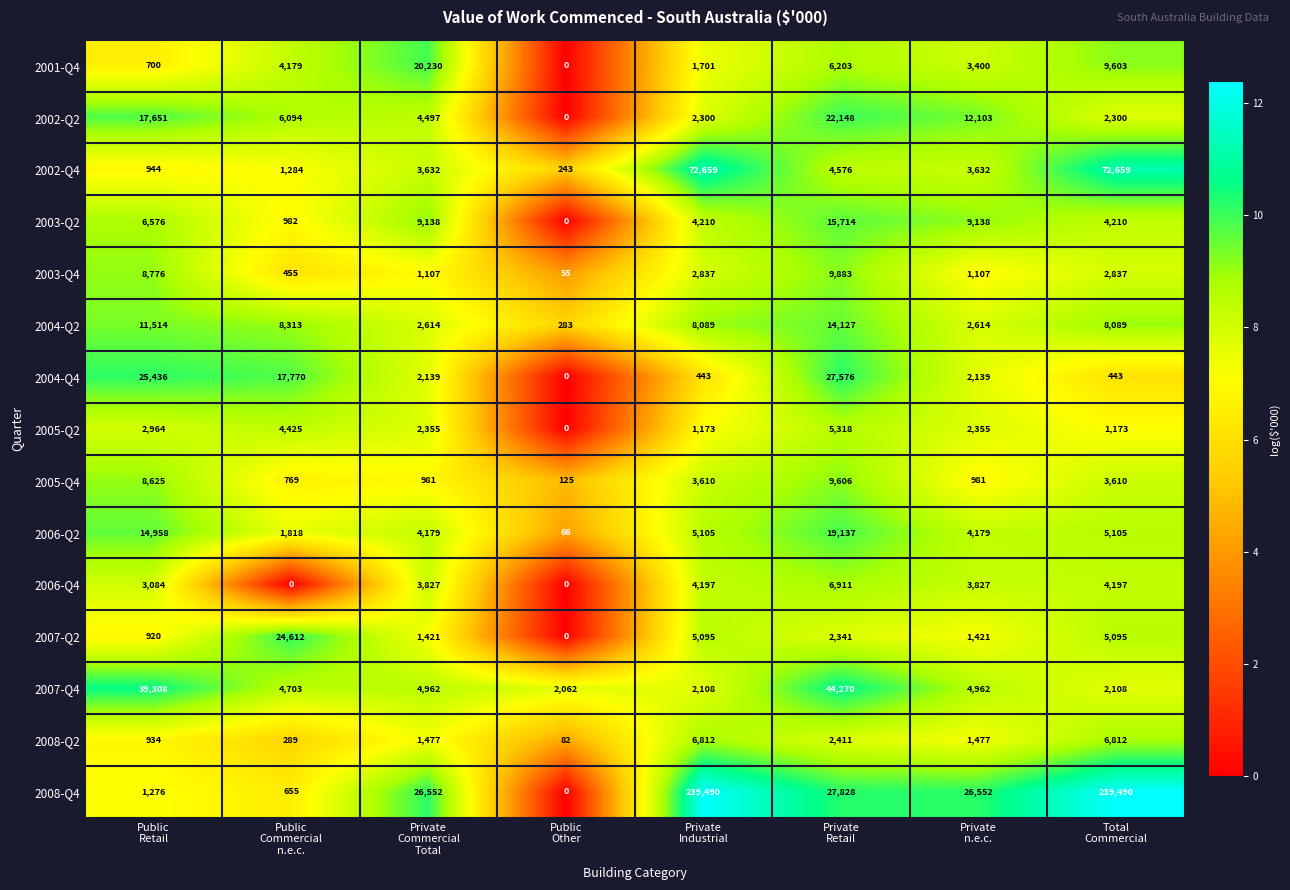

Which series has the largest range (max minus min)?

2008-Q4